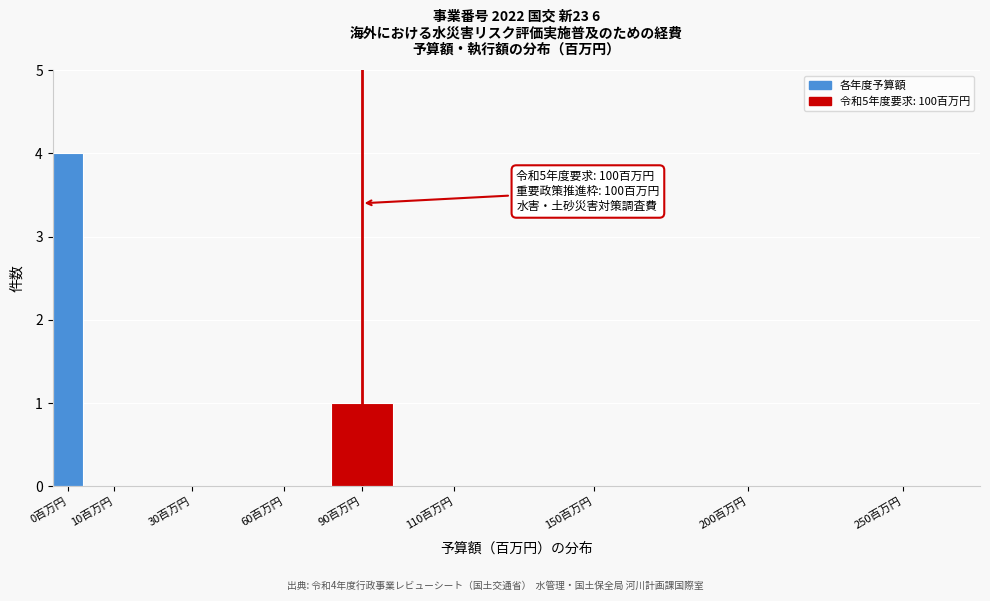

Reading left to right, transcribe all the data shown in this chart.

0百万円=4	10百万円=0	30百万円=0	60百万円=0	90百万円=1	110百万円=0	150百万円=0	200百万円=0	250百万円=0